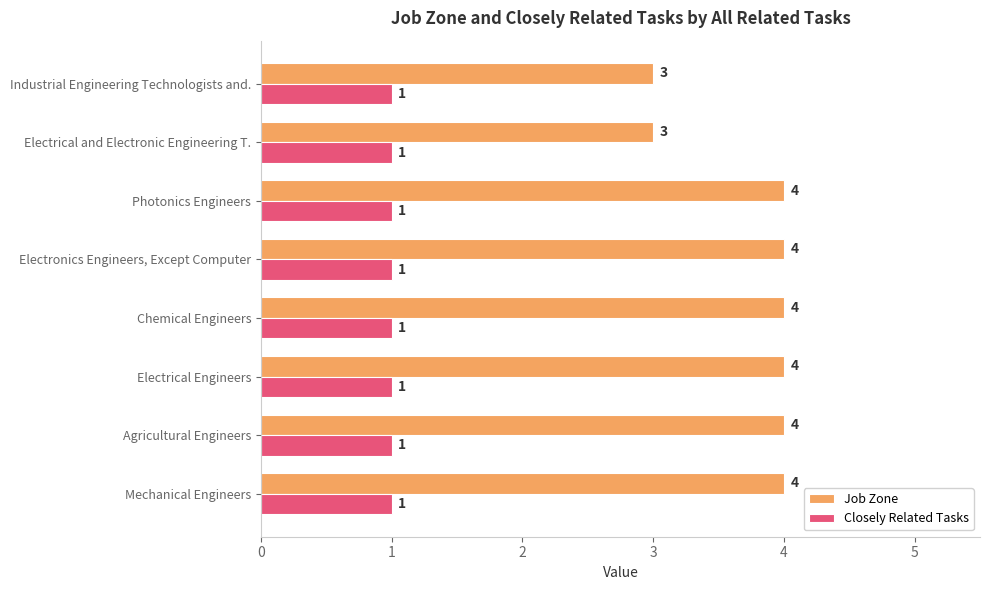

The Job Zone series shows 2 at Electronics Engineers, Except Computer. True or false?

False